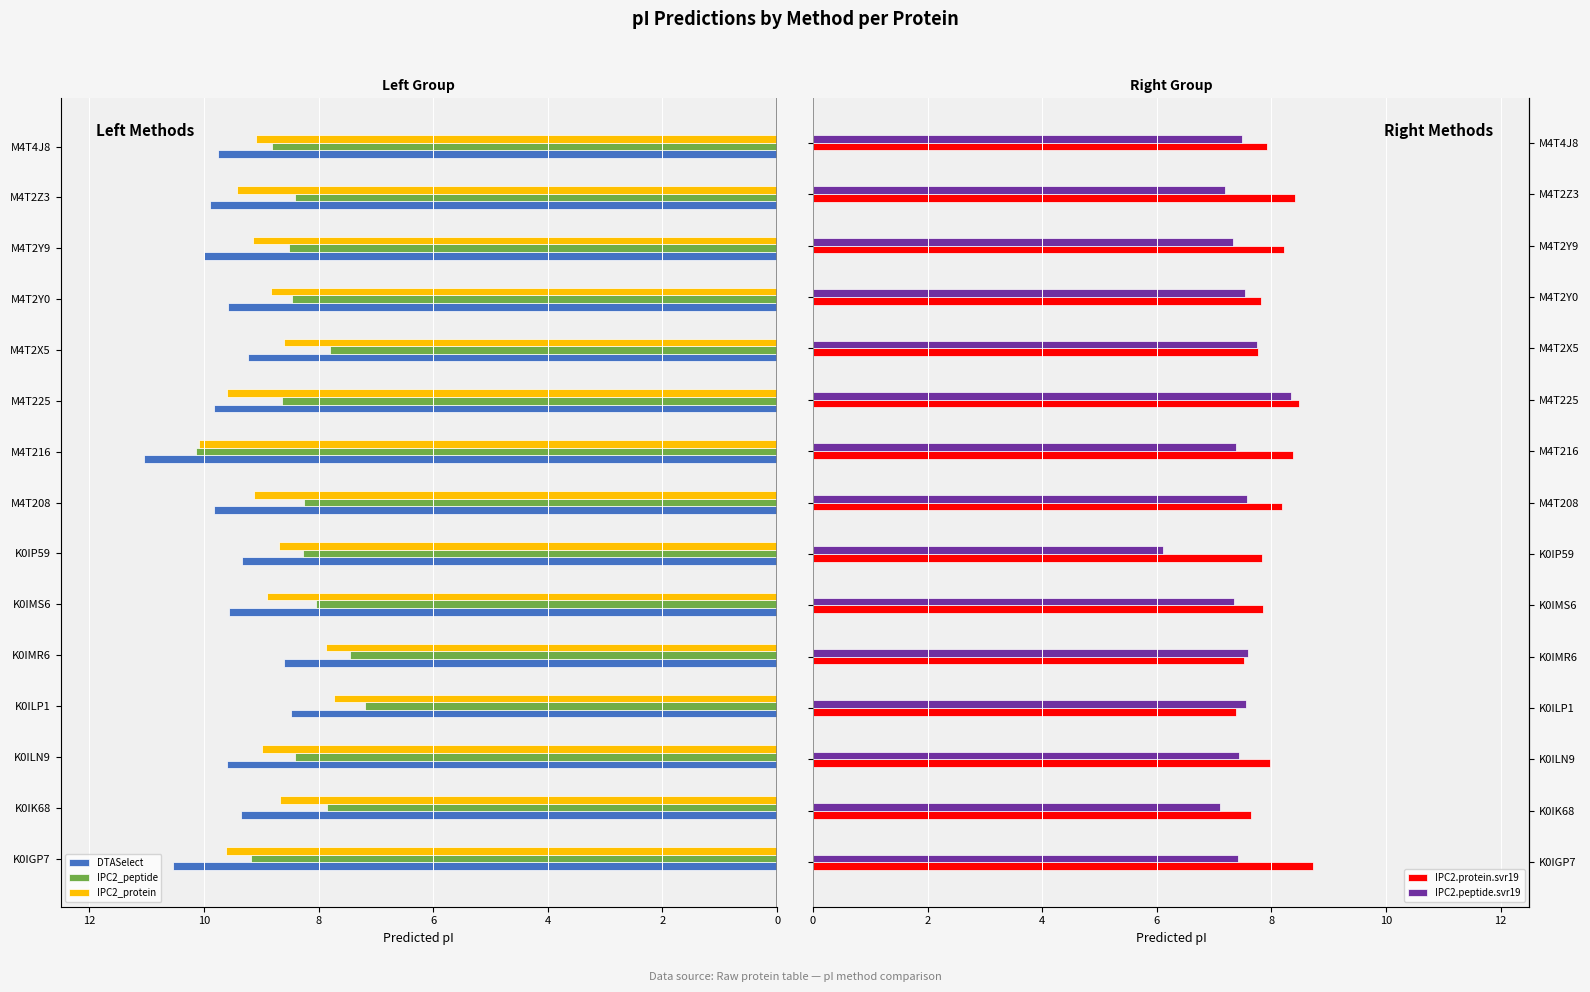

Between M4T4J8 and M4T225, which is larger?

M4T4J8